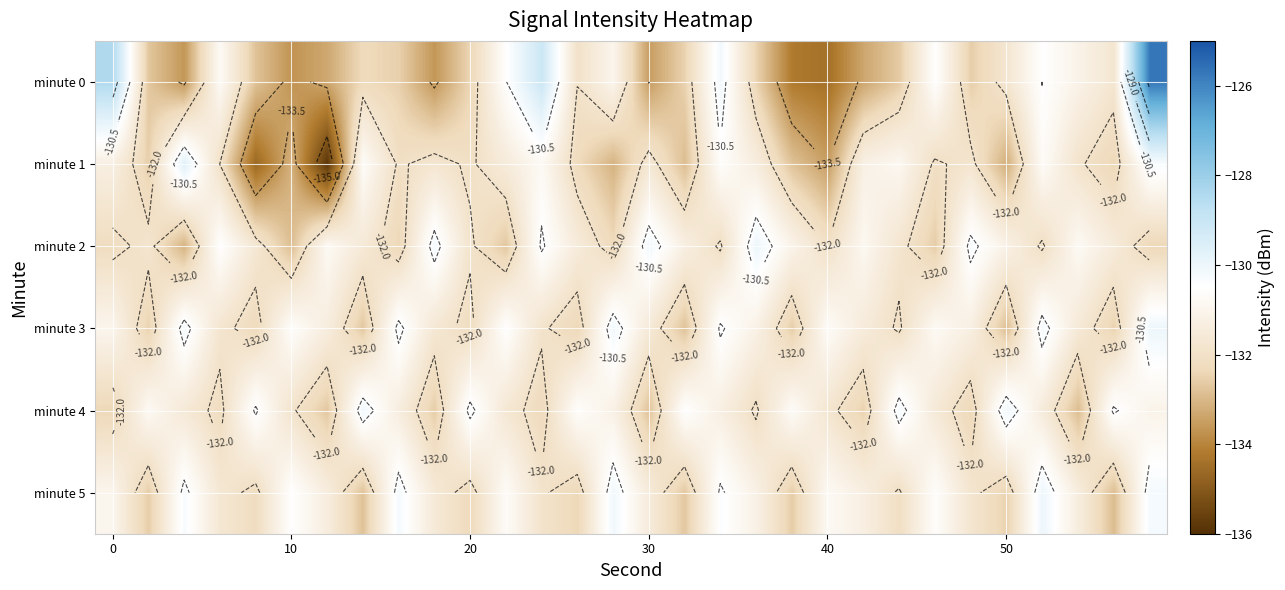

What is the total value across all series at 29?

-779.7